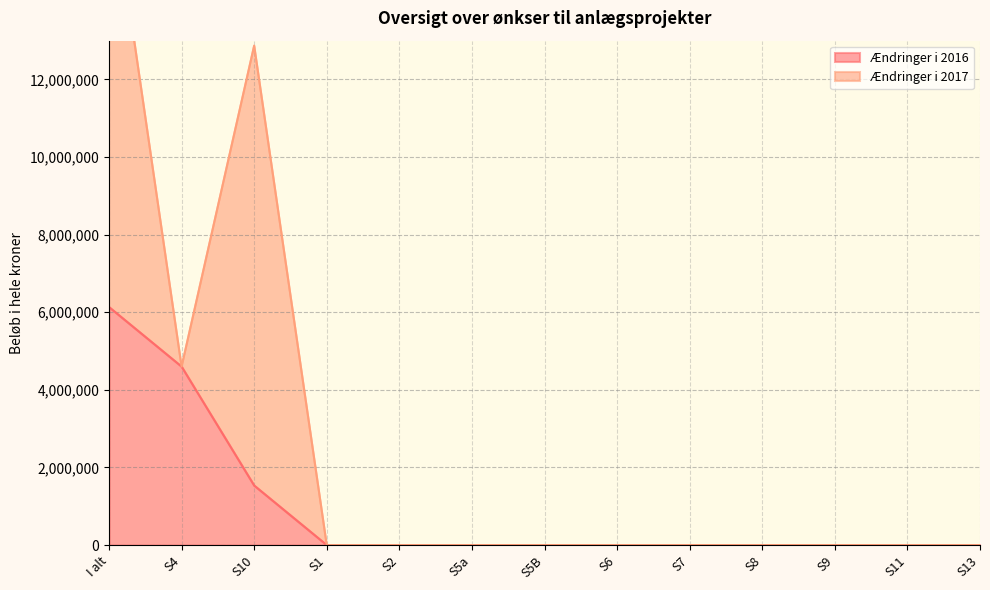

Does the chart display data point markers on the line(s)?

No